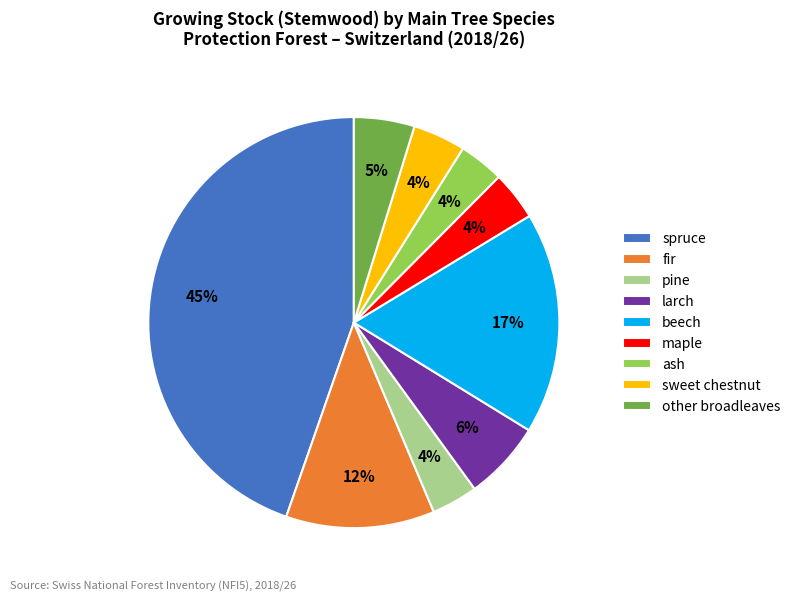

Does pine account for over 50% of the chart?

No